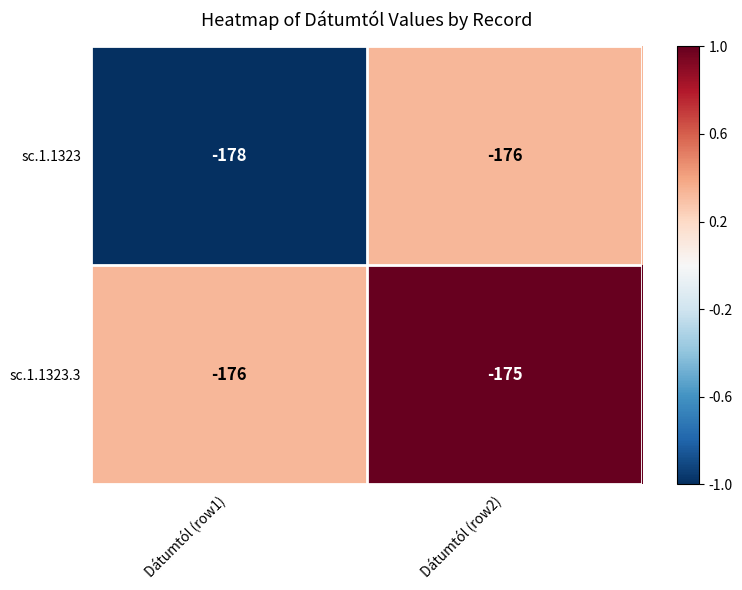

At which category does the chart reach its peak across all series?

Dátumtól (row2)